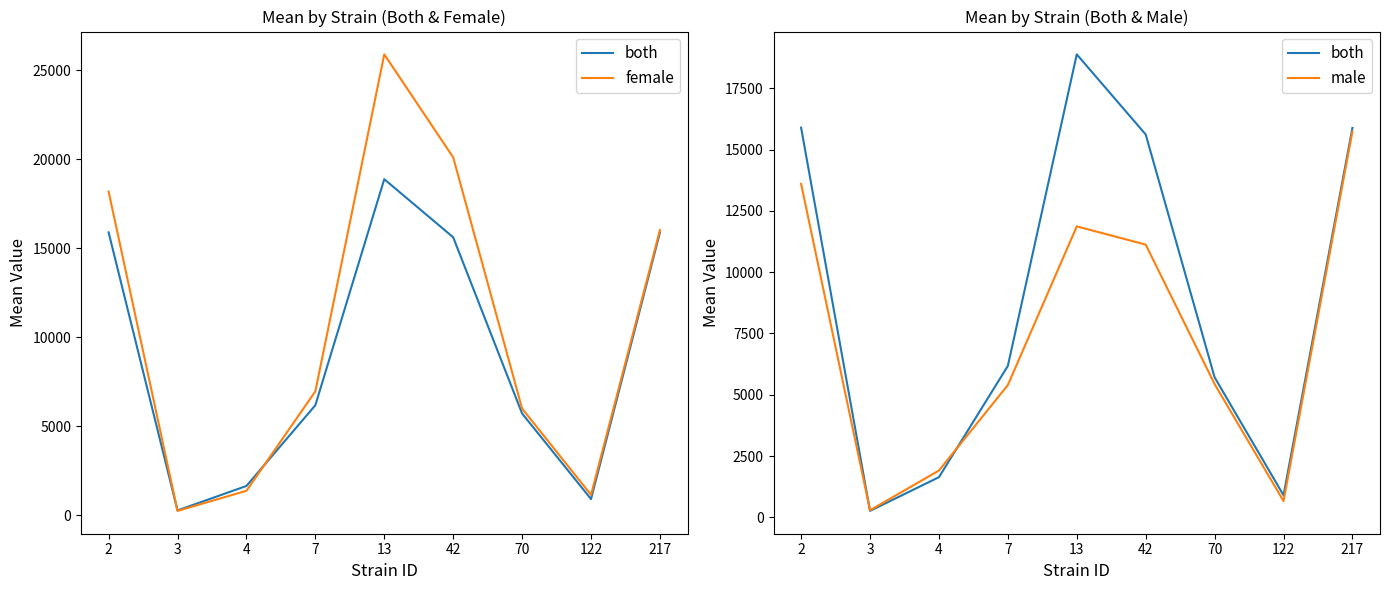

In both, how many points are higher than both neighbors (excluding endpoints)?

1